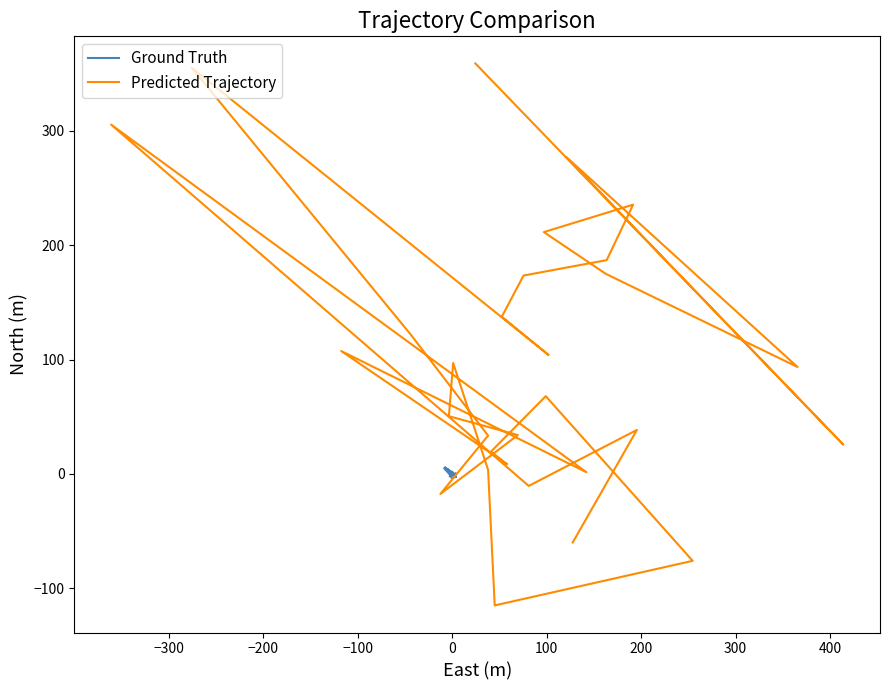

Reading right to left, what are all the values shown in this chart?

Ground Truth: 3.7	-2.9	2.3	-1.2	0.5	1.4	2.0	1.1	1.0	0.4	-0.2	5.0	0.4	-1.2	-2.1	-1.0	-0.6	0.5	-1.2	-3.5	-2.6	0.4	-0.5	-0.6	1.6	-0.5	5.8	-0.5	0.7	-1.2
Predicted Trajectory: 359.0	25.5	277.0	93.5	175.0	211.5	235.5	187.0	173.5	137.5	104.0	355.5	122.0	33.5	-17.5	34.0	50.5	97.0	3.5	-115.0	-76.0	68.0	19.5	8.5	107.5	1.5	305.5	-10.5	38.5	-60.0